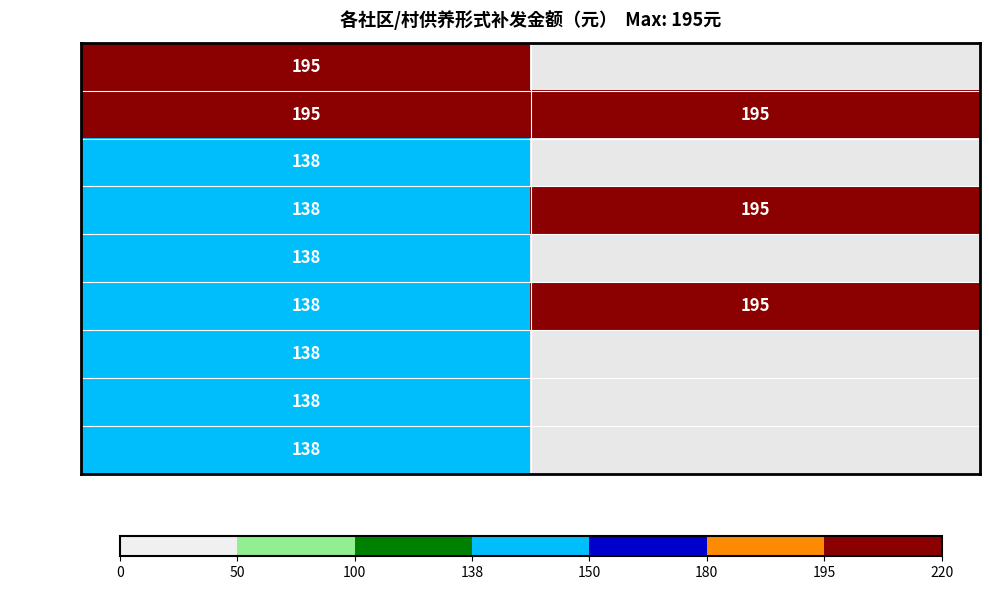

What is the maximum value shown in the chart?

195.0